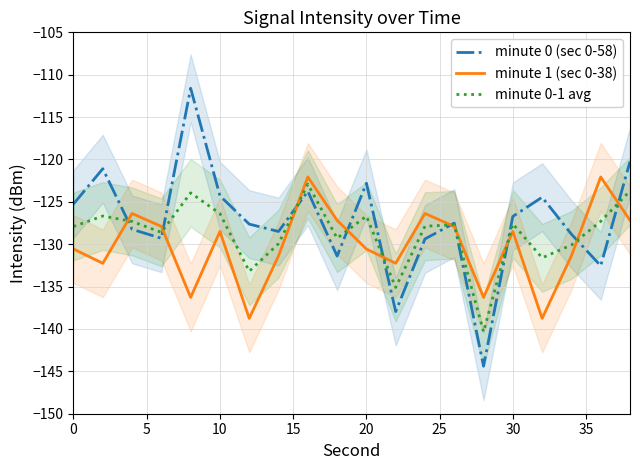

Which series has the widest spread of values?

minute 0 (sec 0-58)